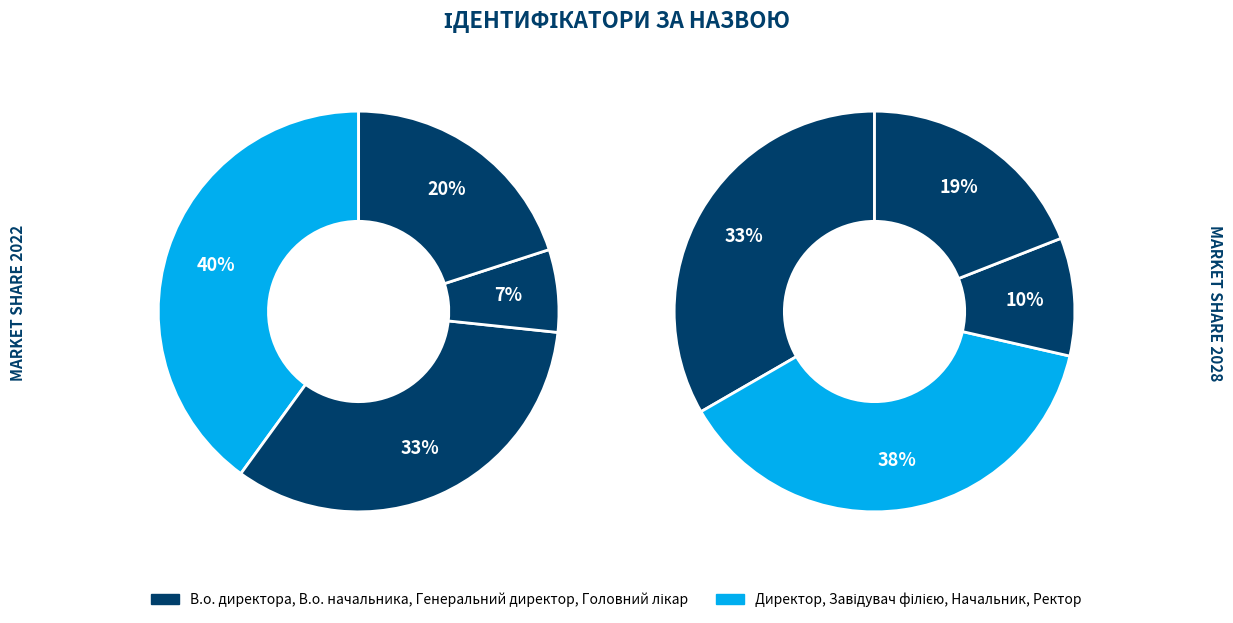

What is the change in value from Головний лікар to Директор?

+4